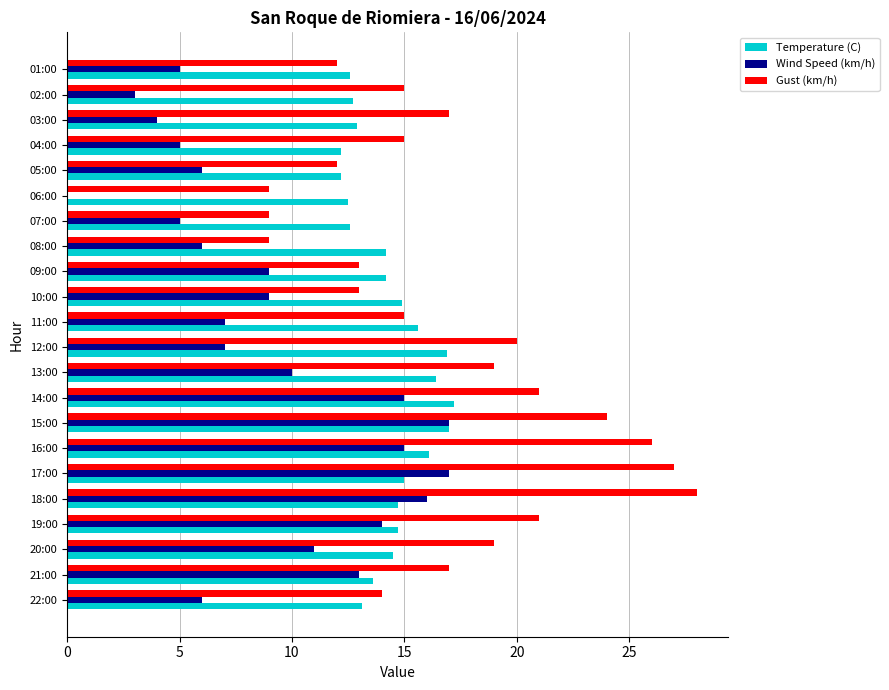

What is the maximum value shown in the chart?

28.0